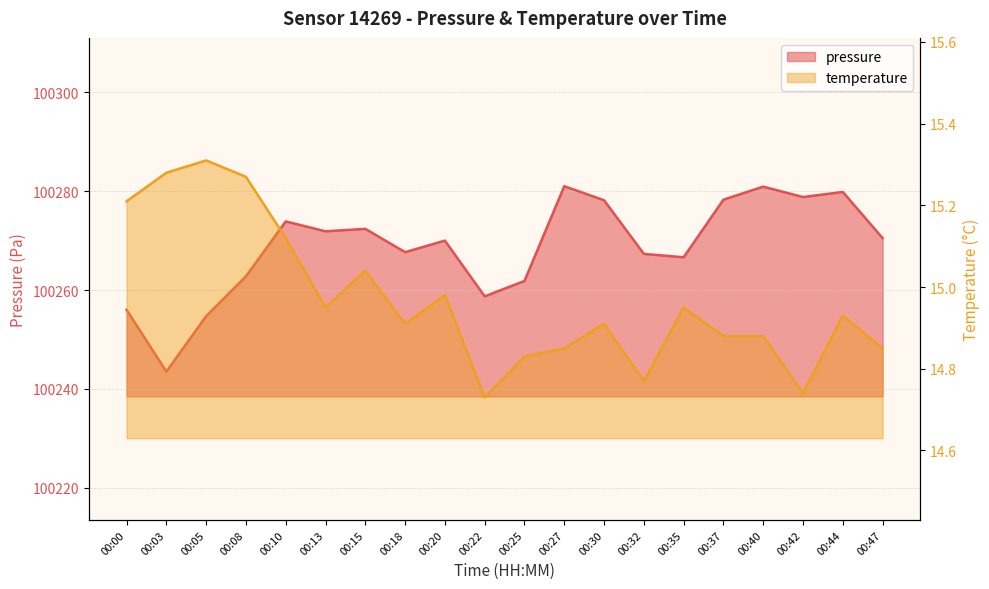

What is the value of the pressure point at the 15th from the left?

100266.6